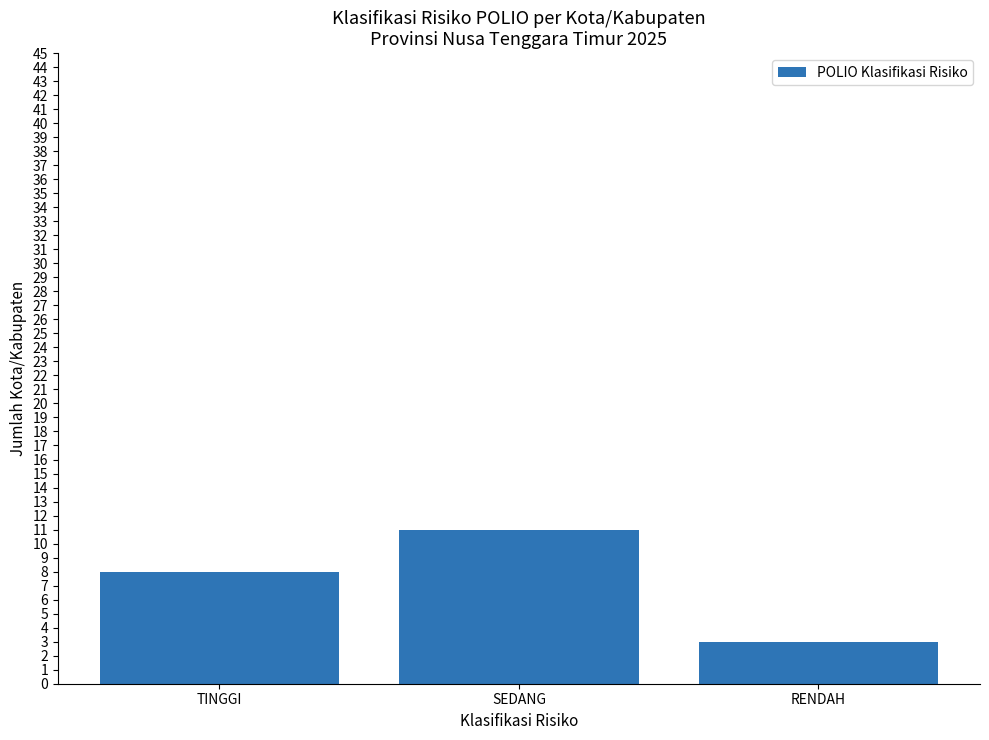

Rank the categories by value from highest to lowest.

SEDANG, TINGGI, RENDAH